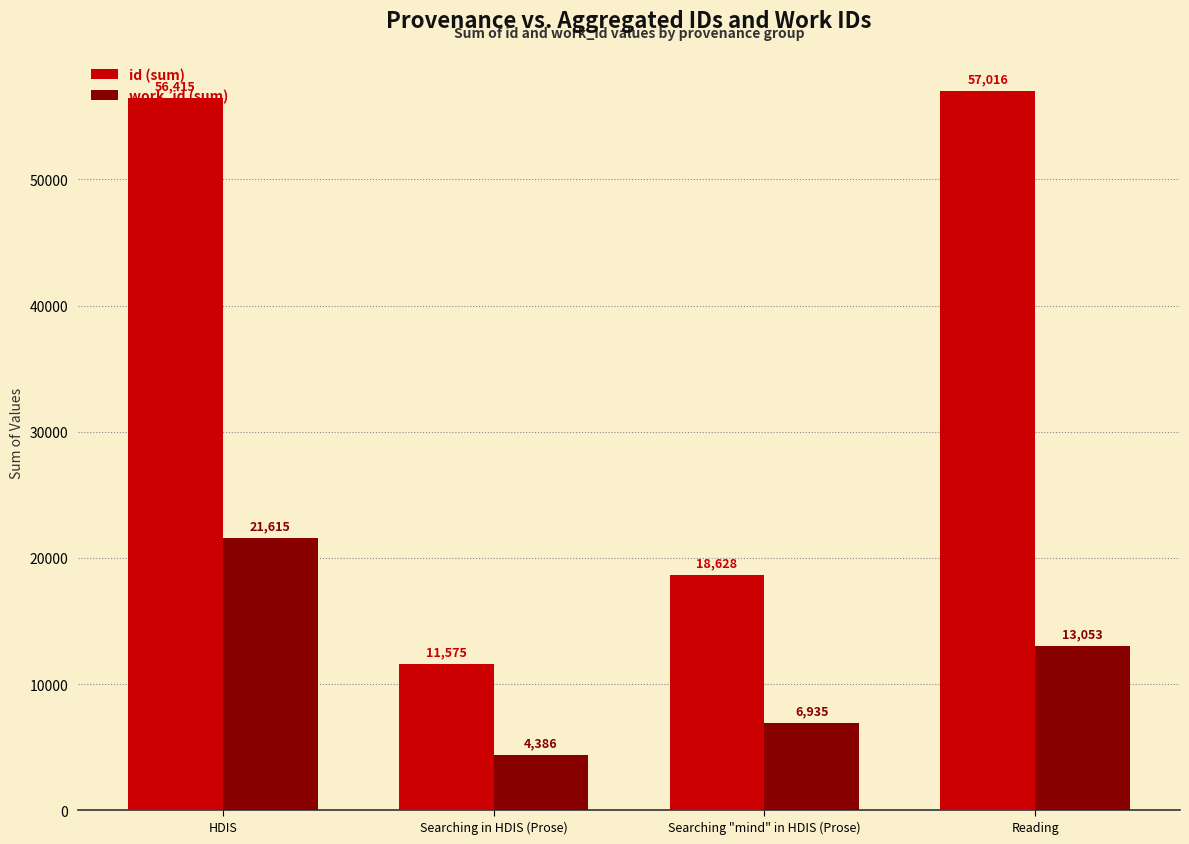

How many categories are shown in the chart?

4